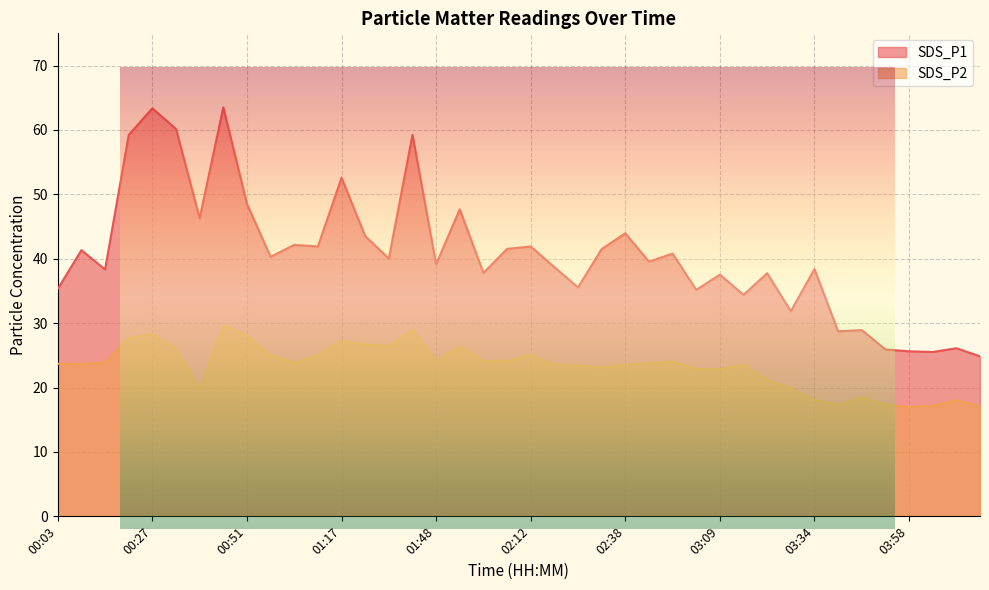

What is the label of the 23rd point from the right?

01:54